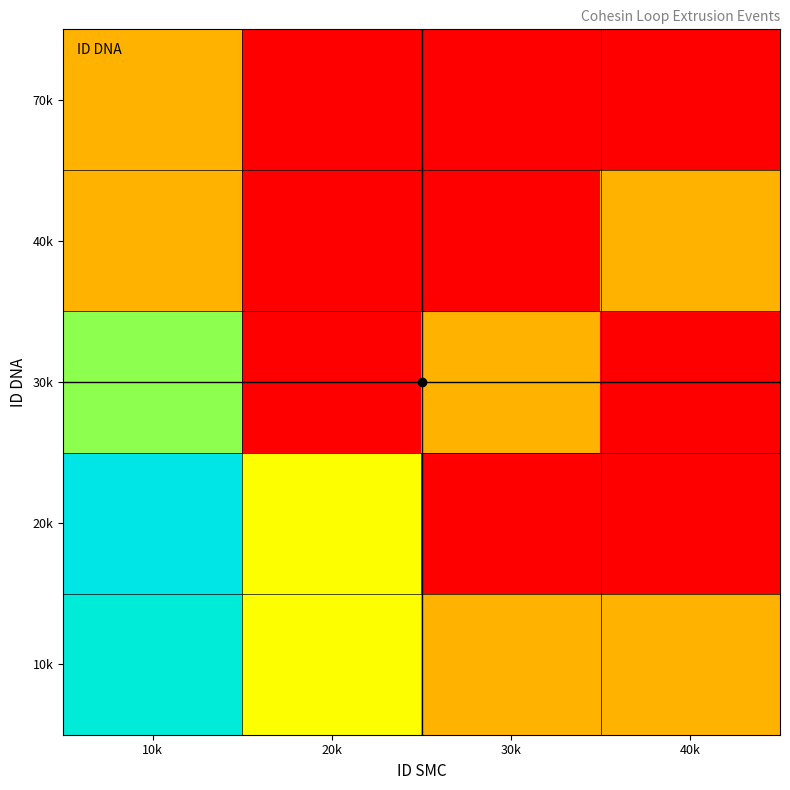

Reading left to right, list all the values displayed in this chart.

10k: 10k=7	20k=2	30k=1	40k=1
20k: 10k=8	20k=2	30k=0	40k=0
30k: 10k=3	20k=0	30k=1	40k=0
40k: 10k=1	20k=0	30k=0	40k=1
70k: 10k=1	20k=0	30k=0	40k=0